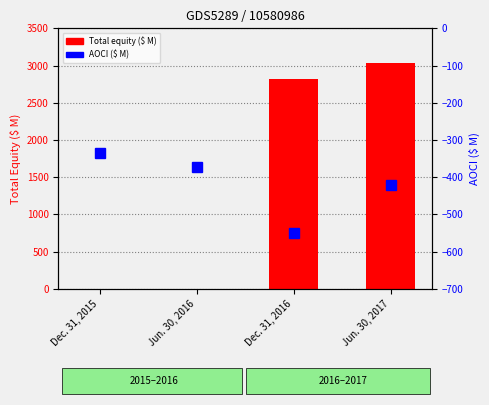

What position from the right is Jun. 30, 2016?

3